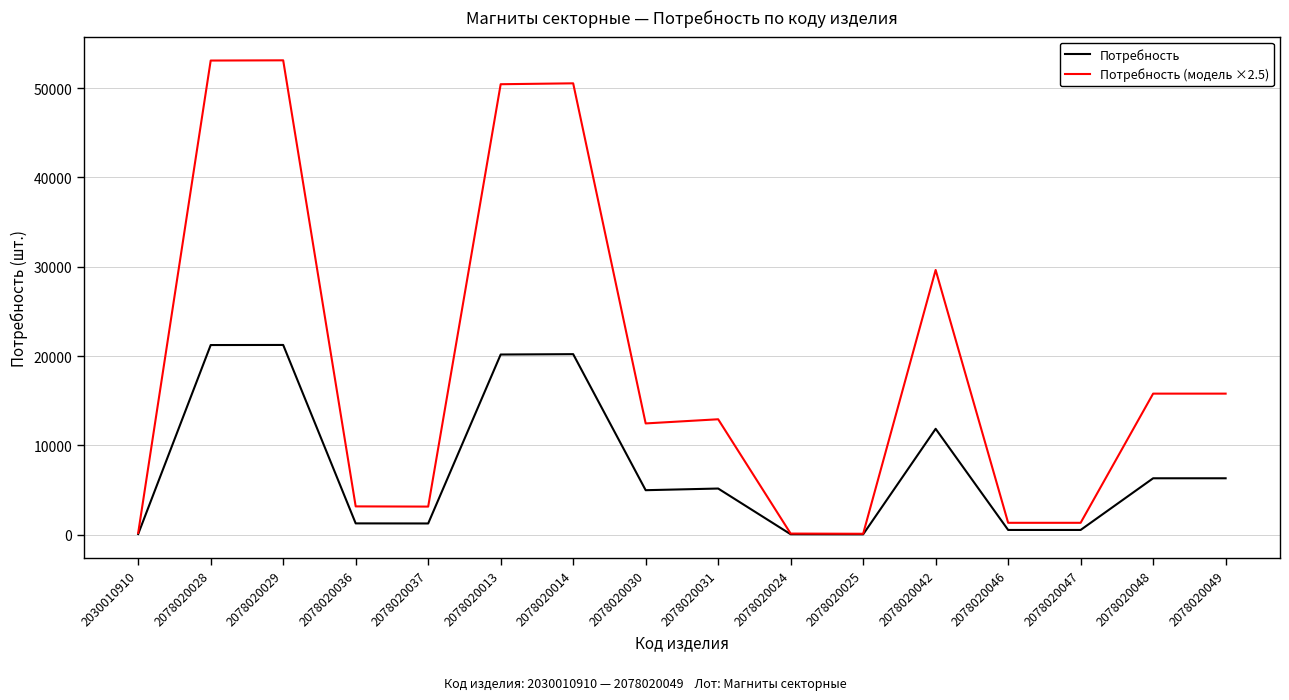

True or false: Потребность has a value of 533.0 at 2078020047.

True